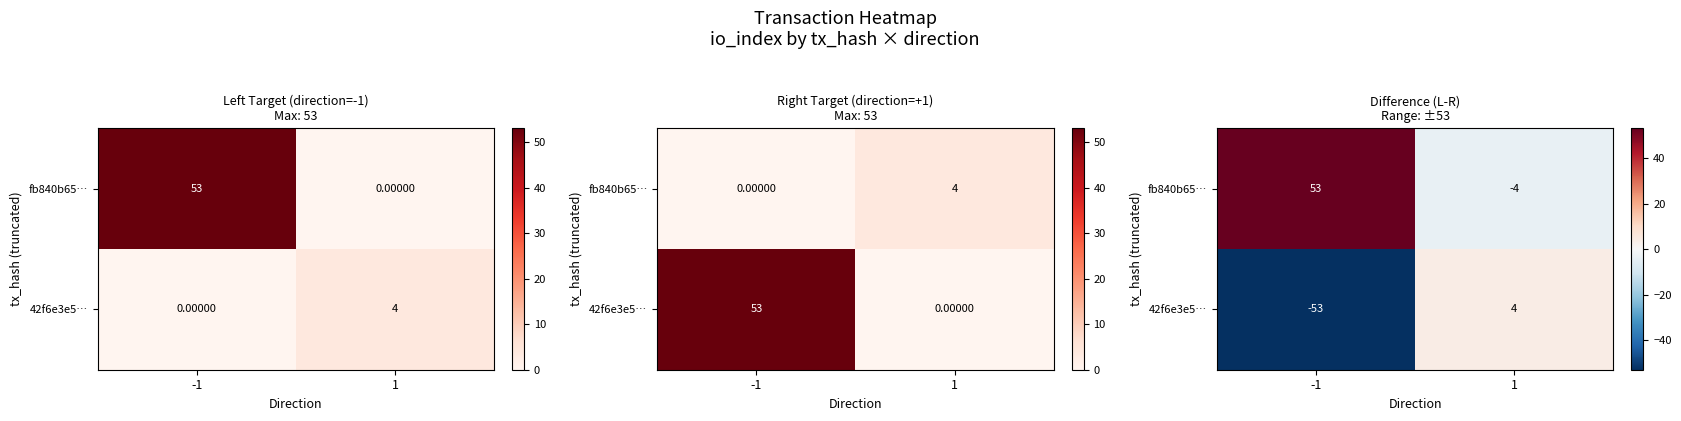

What is the lowest value of the 42f6e3e5… series?

-53